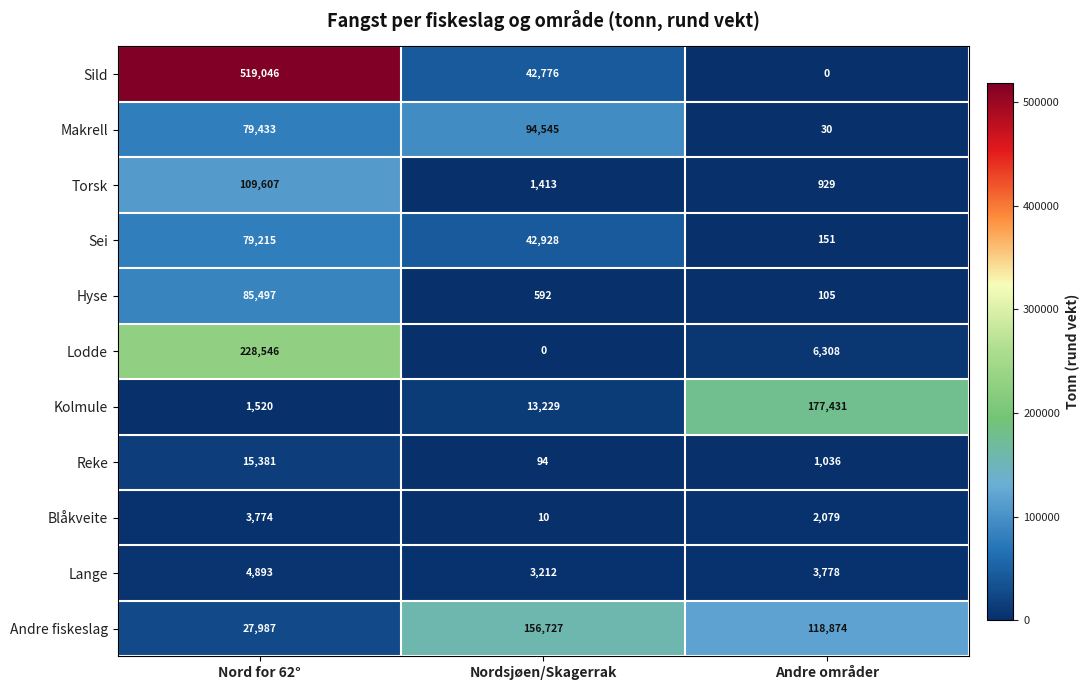

What is the total value across all series at Nord for 62°?

1154899